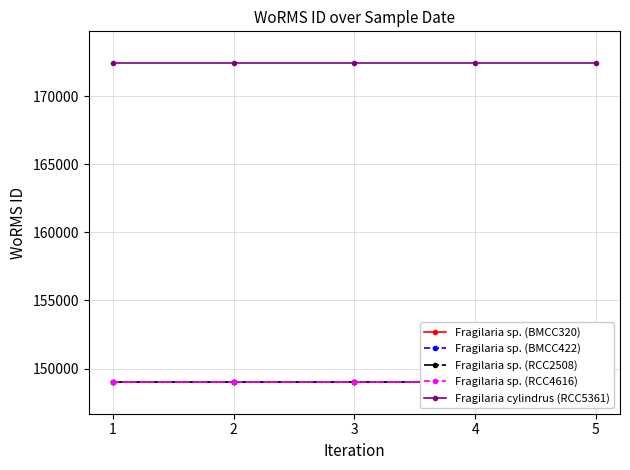

At which label does Fragilaria sp. (RCC4616) reach its minimum?

1